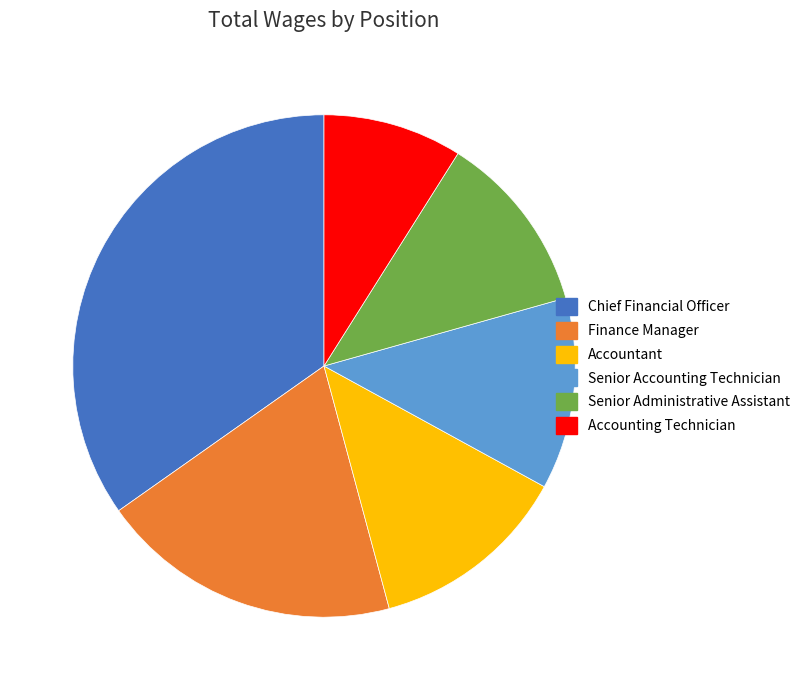

Which category has the smallest portion of the pie?

Accounting Technician